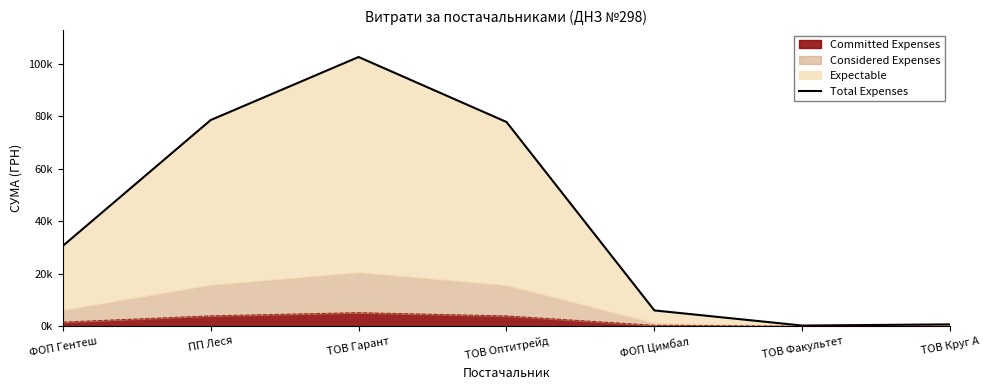

Approximately how many times larger is the value at ФОП Цимбал compared to ТОВ Круг А?

9.0